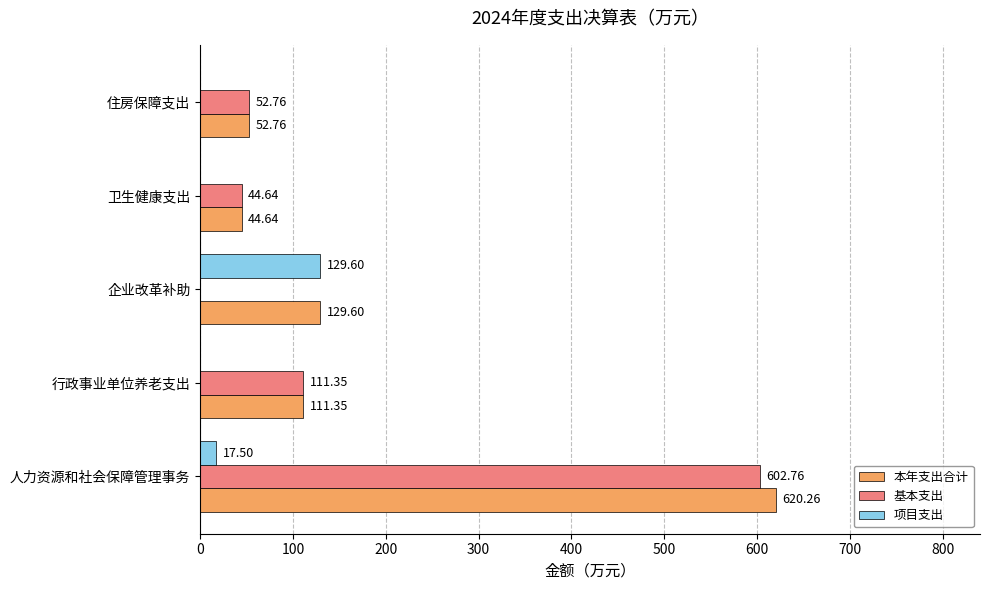

How many series are shown in this chart?

3